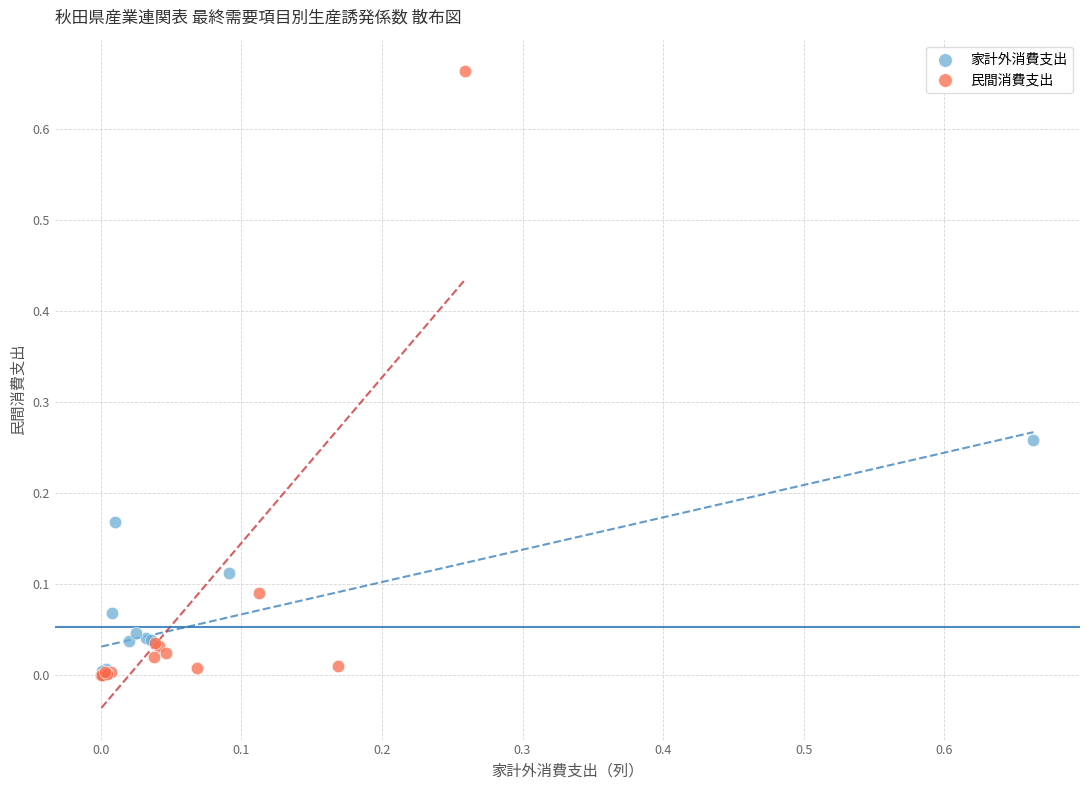

Which series contains the highest Y value?

民間消費支出